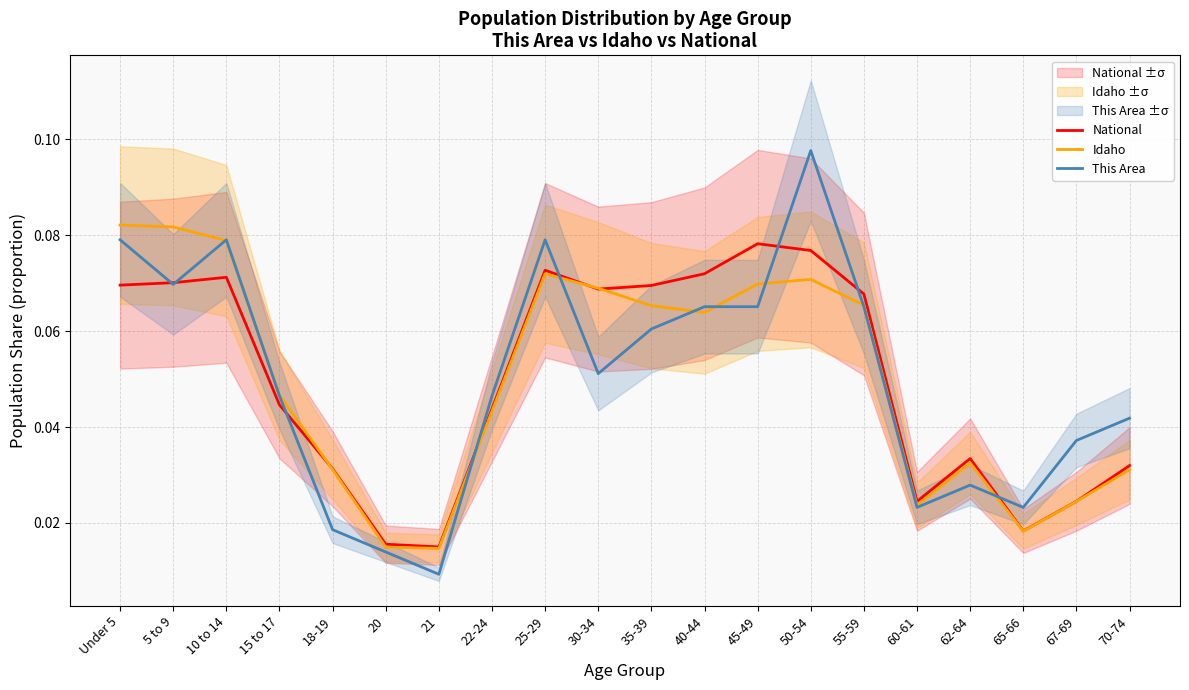

Does the chart display data point markers on the line(s)?

No